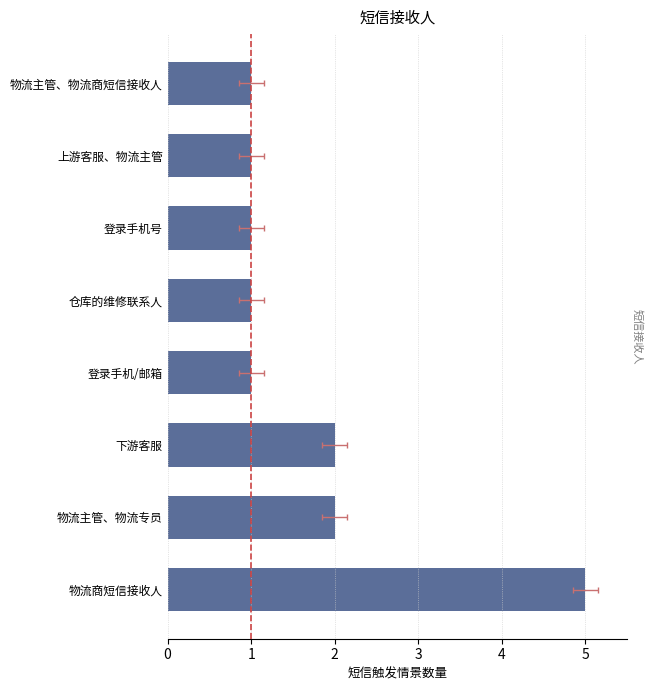

Reading right to left, extract all data points from this chart.

1	1	1	1	1	2	2	5